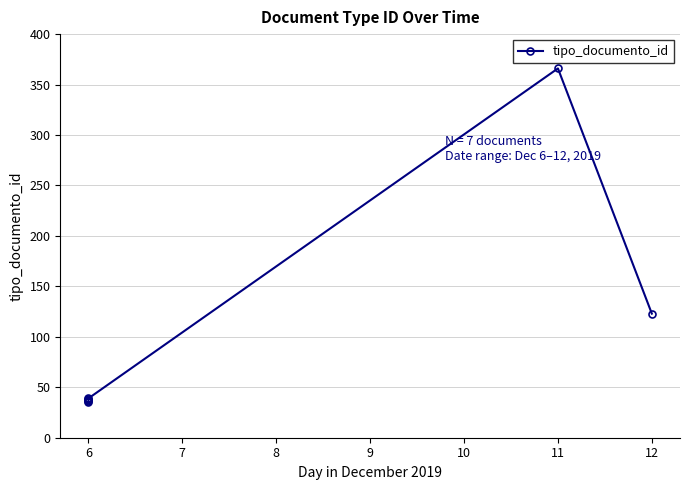

What is the greatest value displayed?

366